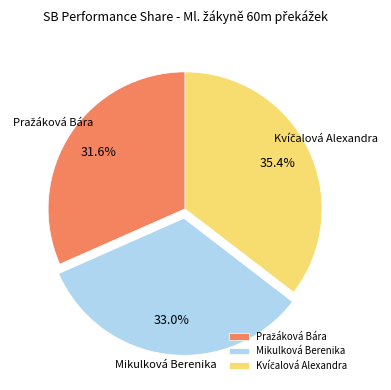

Does any single category account for the majority?

No